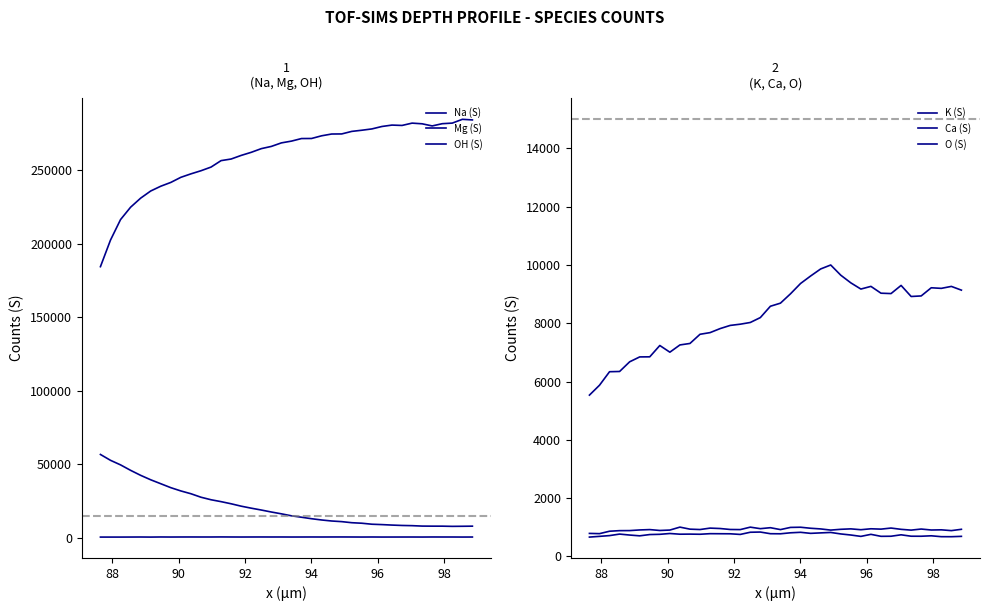

What is the sum of all Na (S) values?

799093